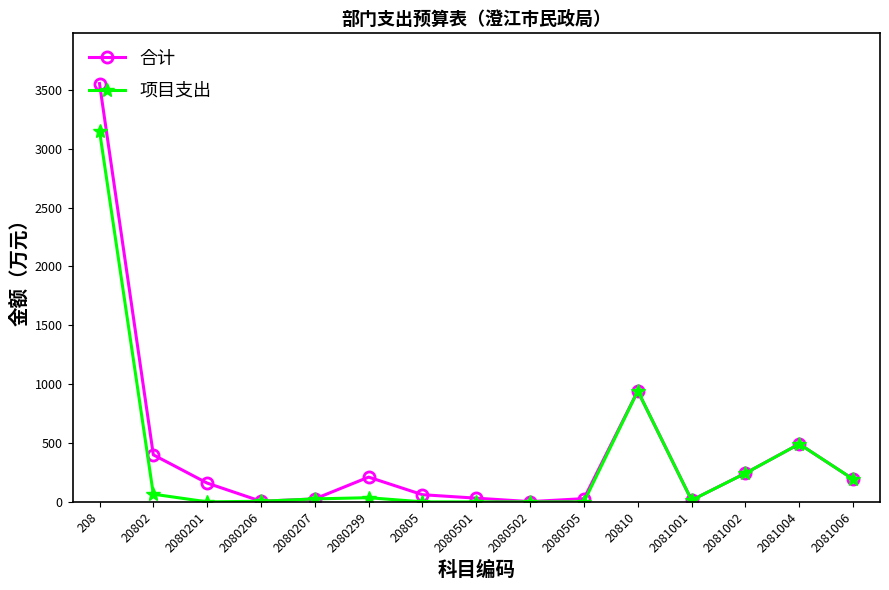

How many lines are shown in the chart?

2